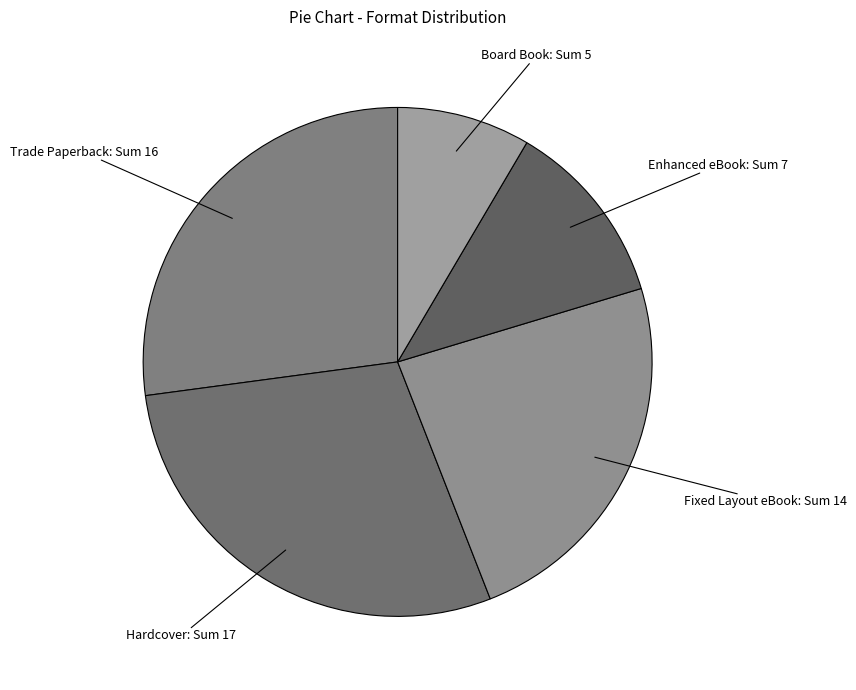

Do Board Book and Enhanced eBook together represent more than half of the pie?

No